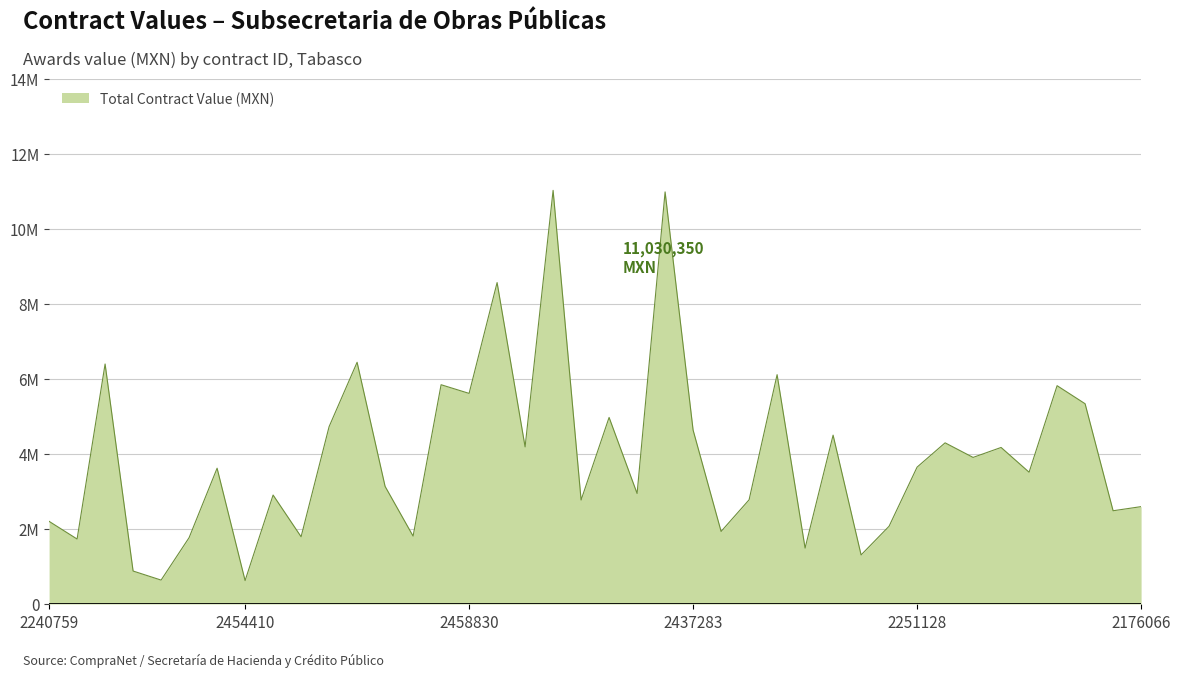

Is this an area chart (filled region under the line)?

Yes